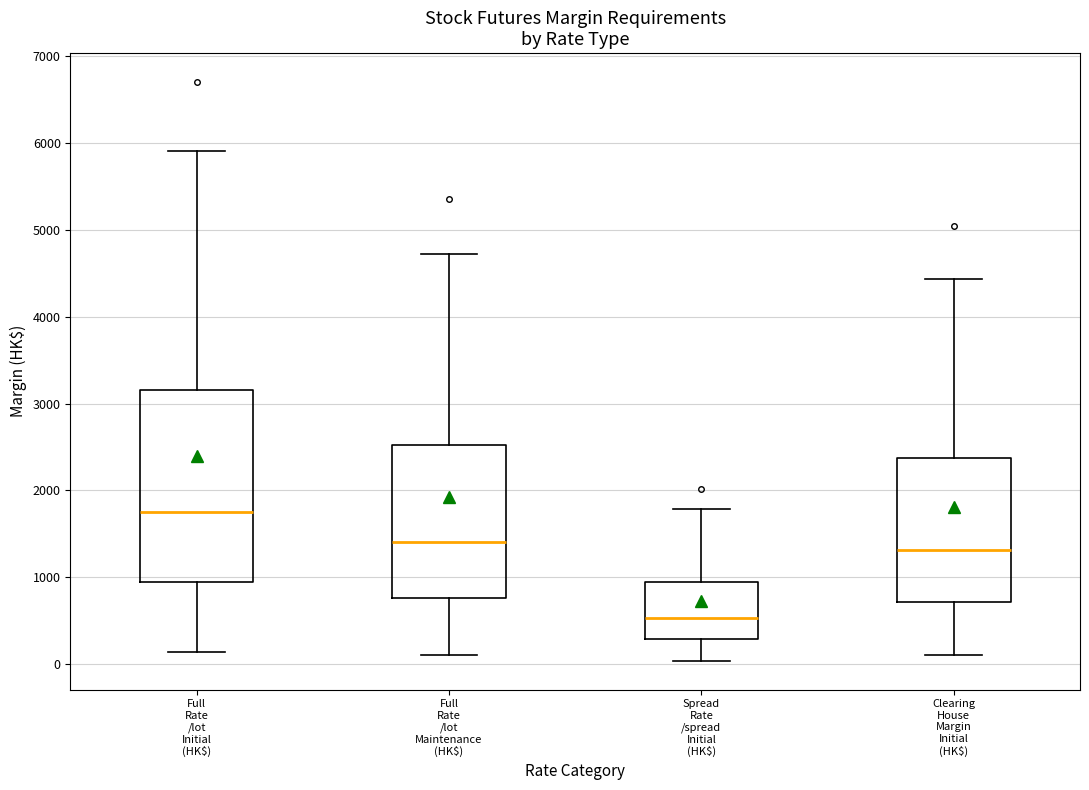

Comparing the boxes themselves (not the whiskers), which one is the tallest?

Full Rate /lot Initial (HK$)